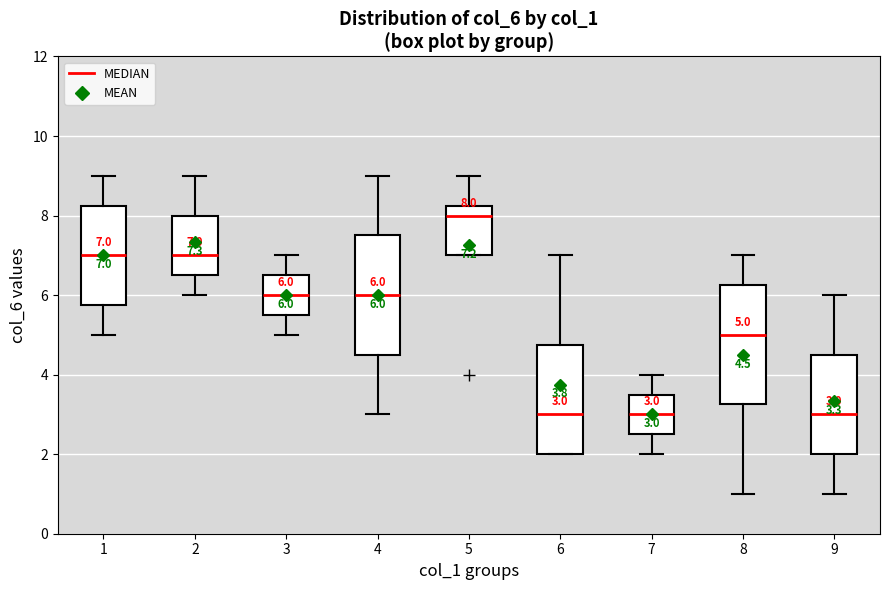

Which box has the highest median line?

5